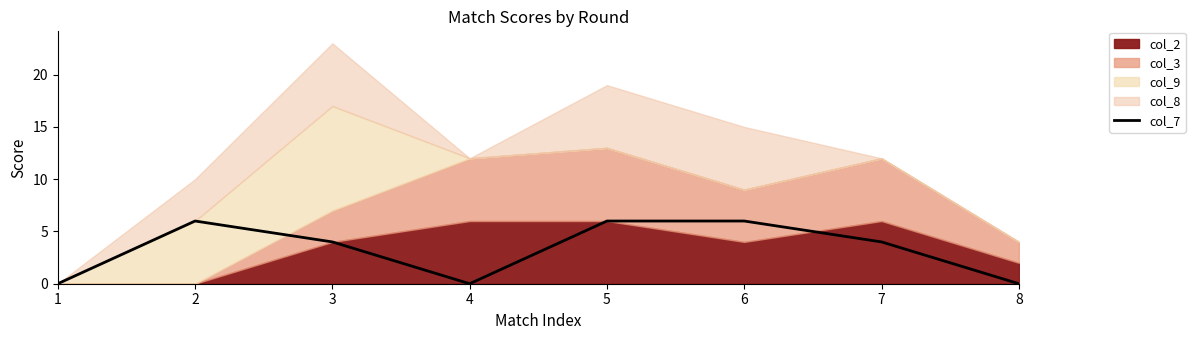

Reading right to left, extract all data points from this chart.

8=0	7=4	6=6	5=6	4=0	3=4	2=6	1=0